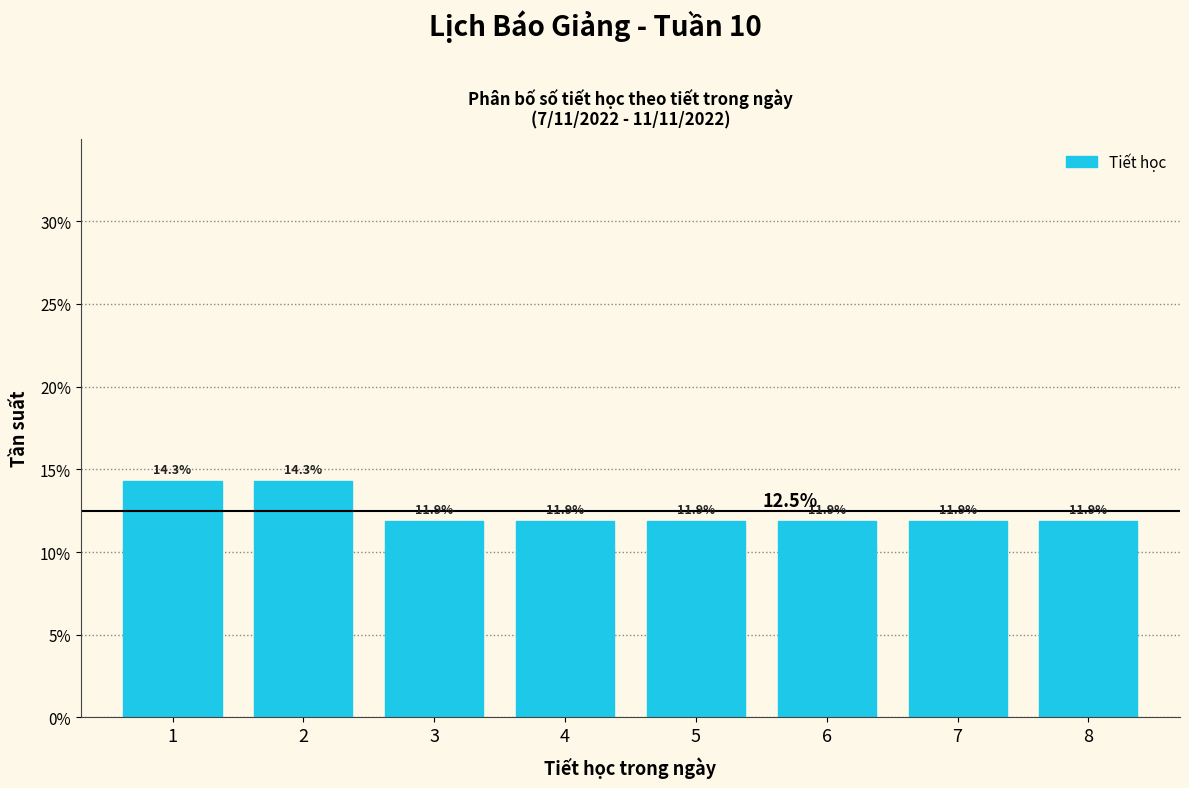

How tall is the bar that spans 3.5 to 4.5 on the x-axis?

11.9